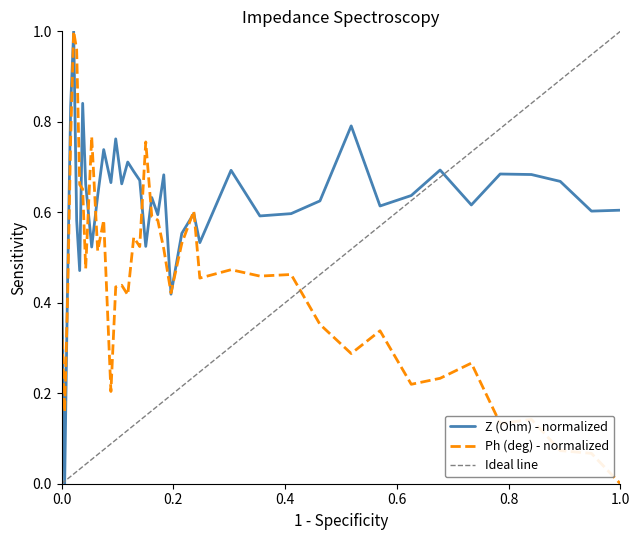

The Z (Ohm) - normalized series shows 0.6 at 1.0. True or false?

True